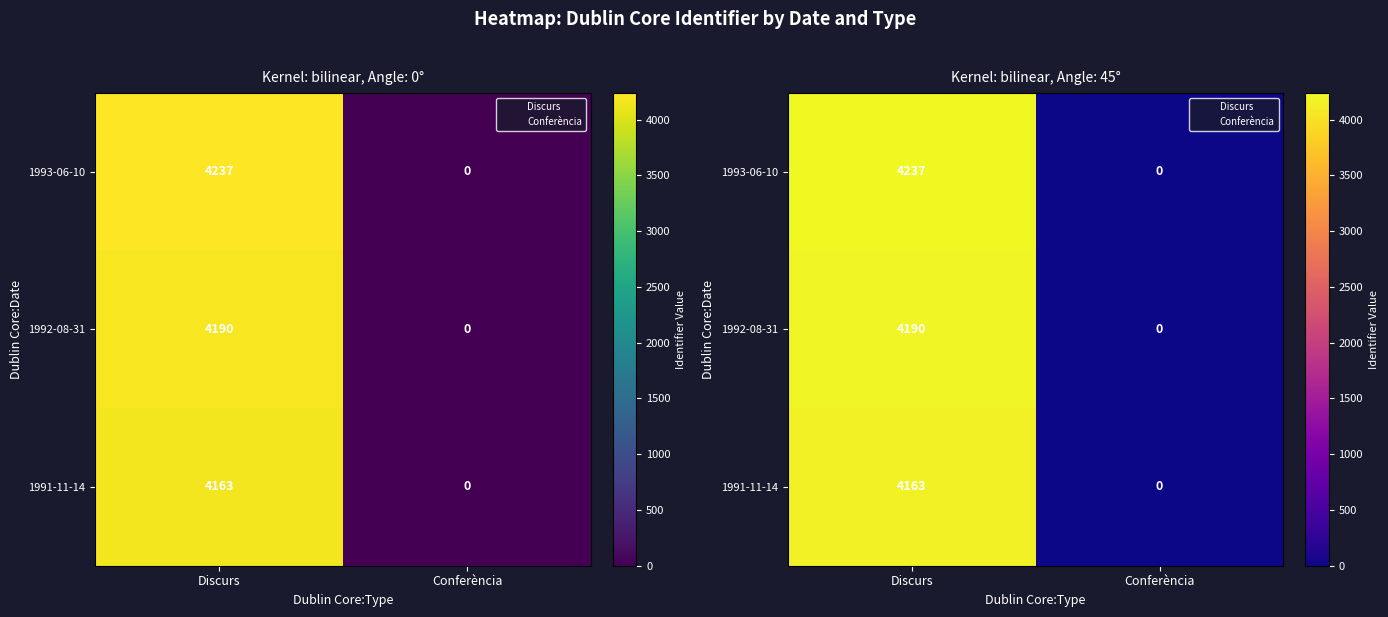

The 1993-06-10 series shows 5873 at Discurs. True or false?

False